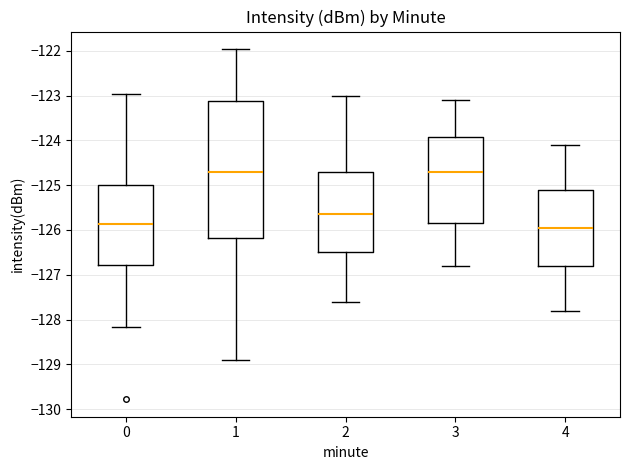

Which box is the tallest, from its lower edge to its upper edge?

1